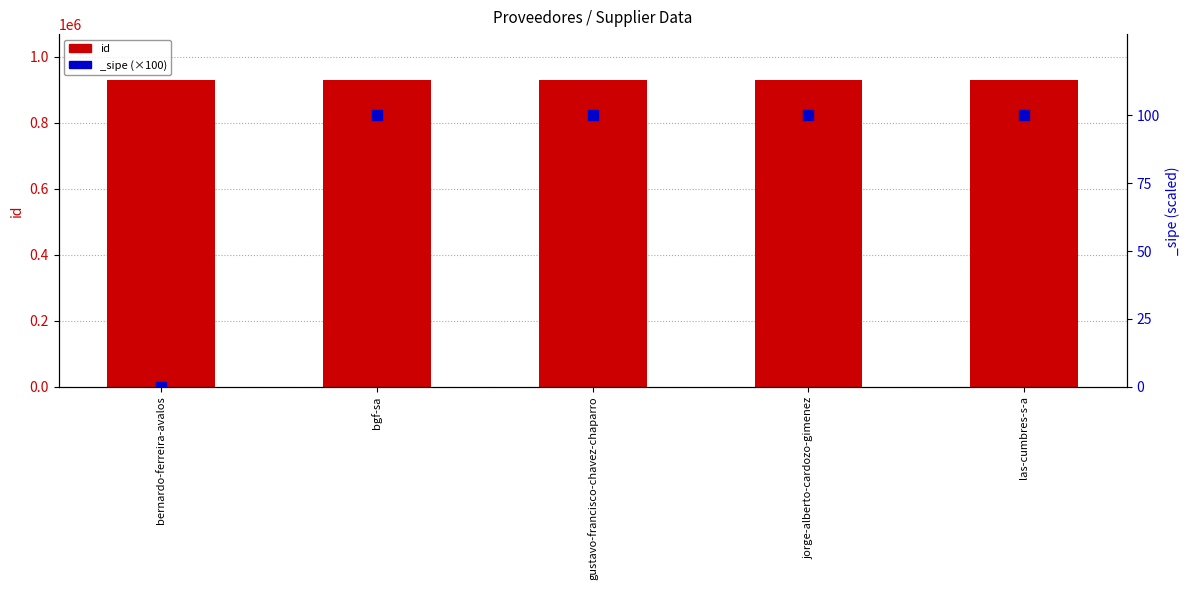

What is the change in value from jorge-alberto-cardozo-gimenez to las-cumbres-s-a?

-4